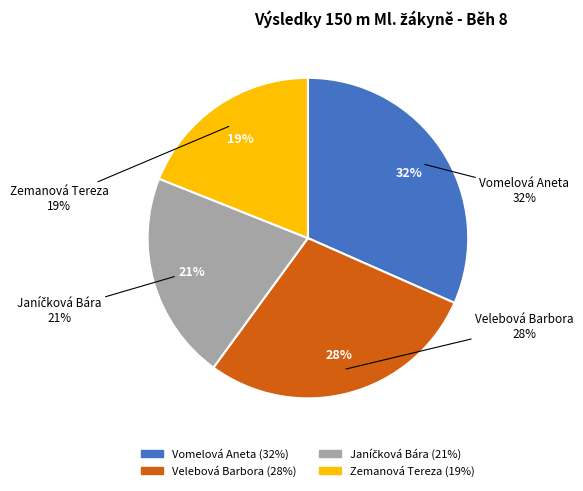

Between Vomelová Aneta and Zemanová Tereza, which is larger?

Vomelová Aneta